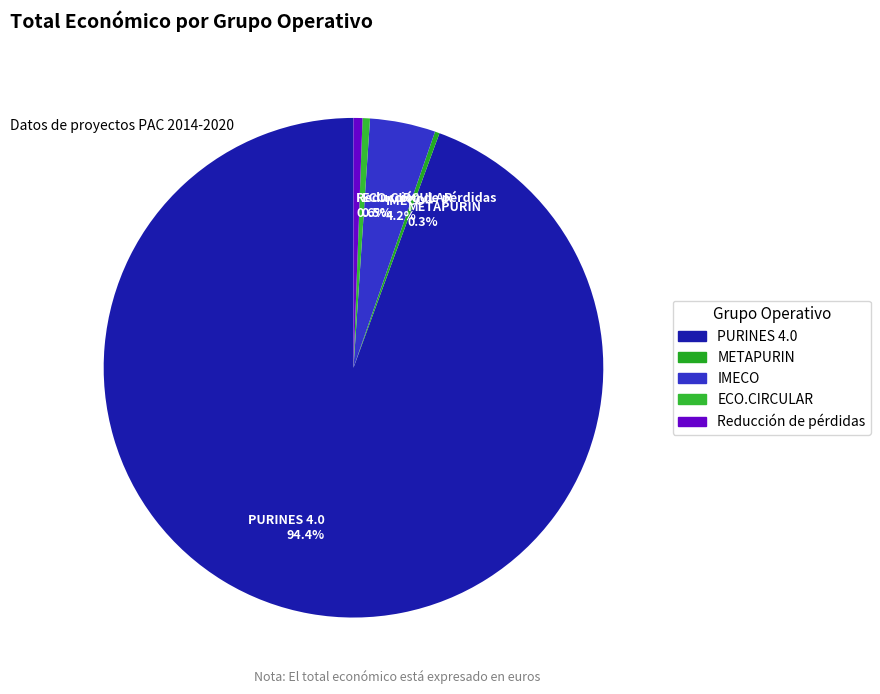

Which has a higher value, Reducción de pérdidas or IMECO?

IMECO